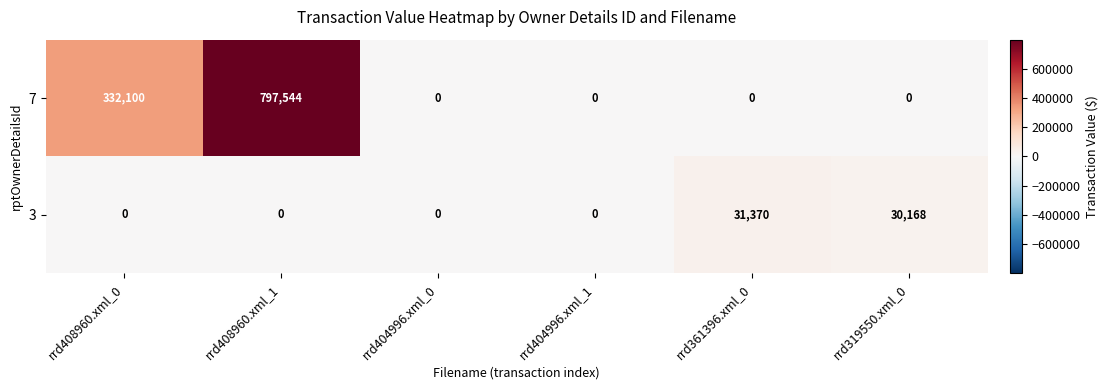

Between rrd404996.xml_1 and rrd361396.xml_0, which series saw the biggest shift?

3